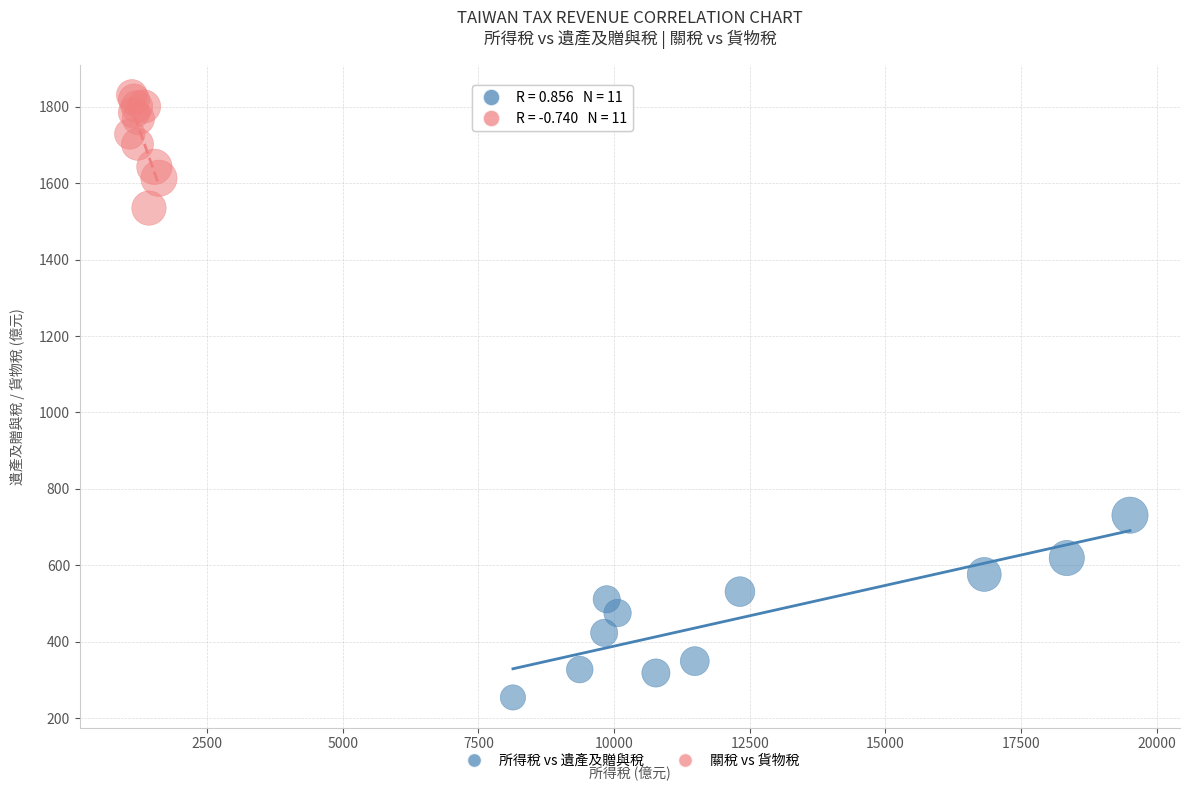

Which series contains the lowest Y value?

所得稅 vs 遺產及贈與稅